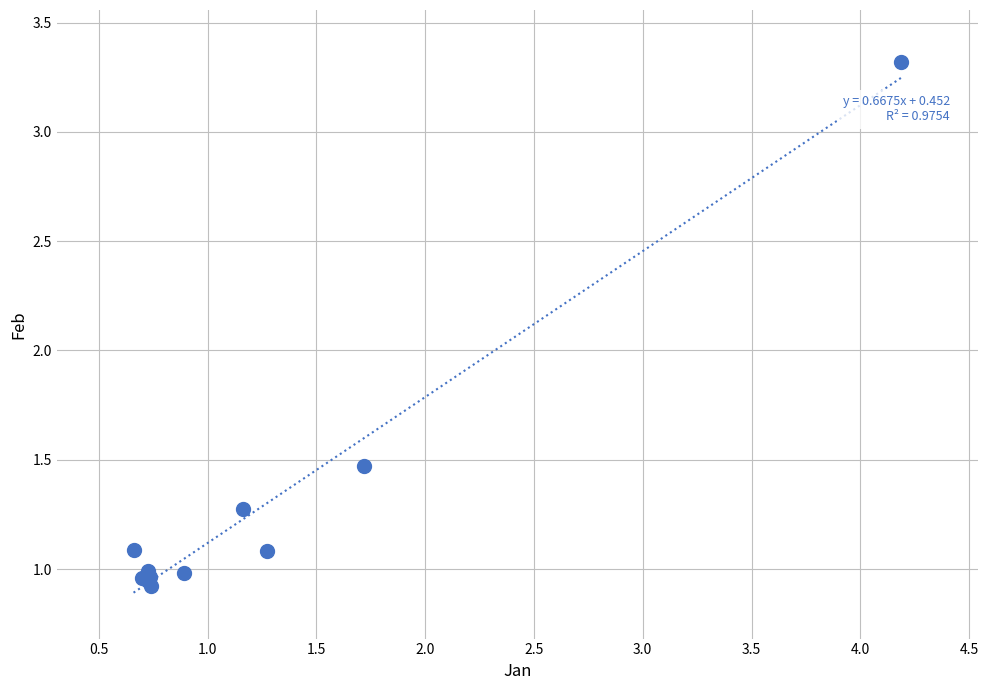

What Y value in the scatter plot is closest to 2?

1.5